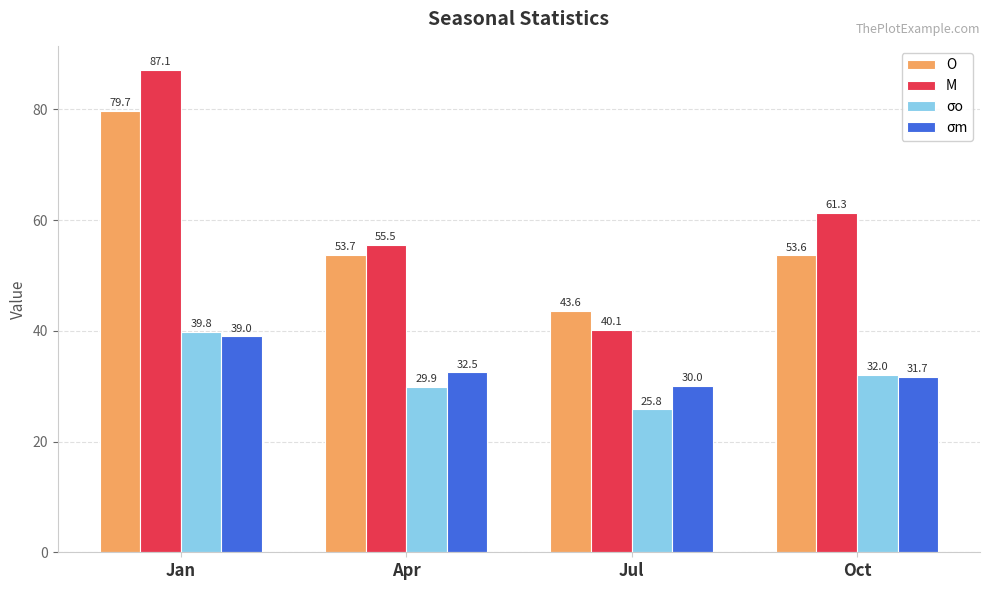

What is the label of the 2nd bar from the left?

Apr